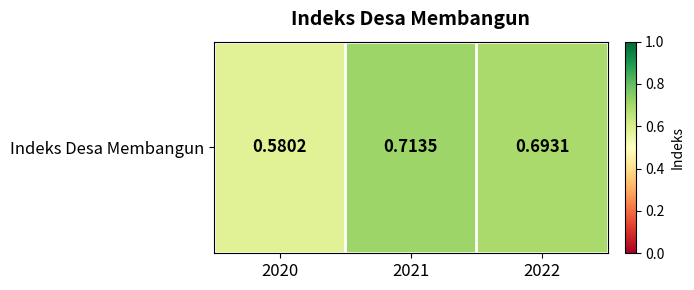

List the labels in order of value, largest first.

2021, 2022, 2020